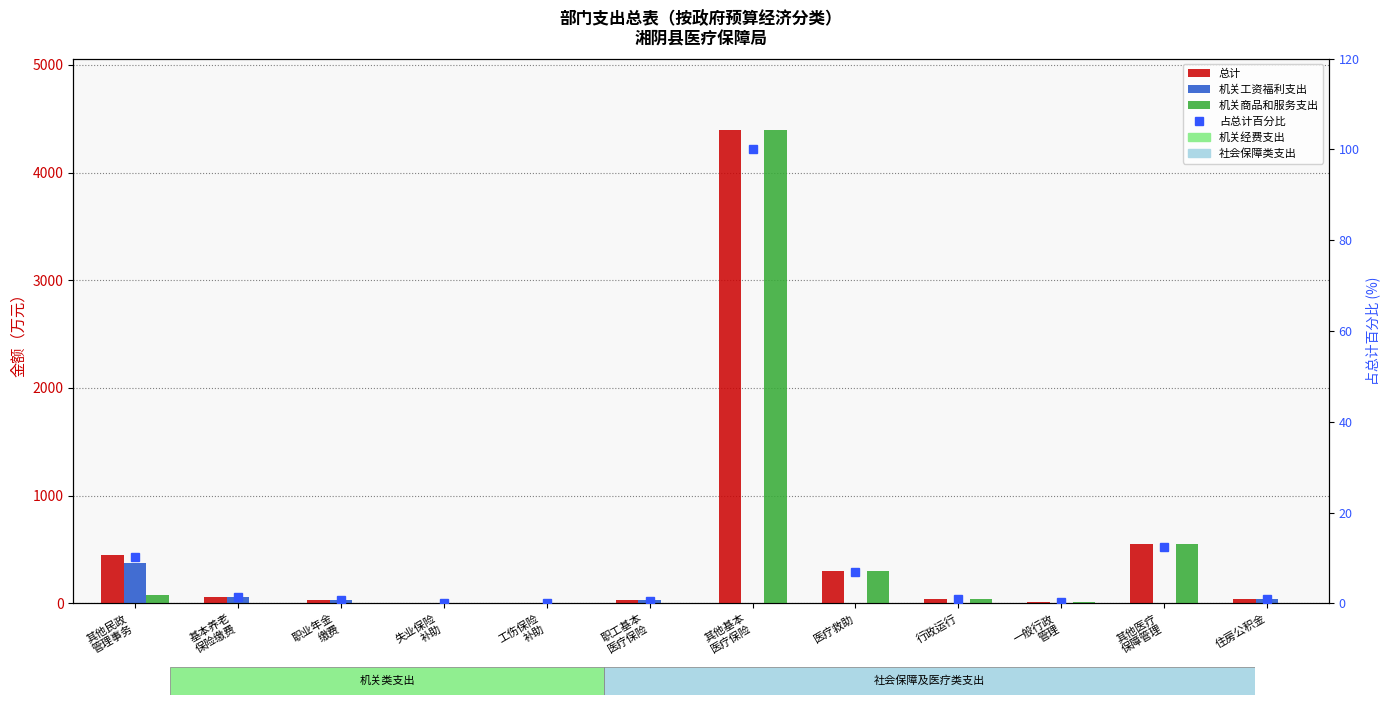

Rank the series by their maximum value, from lowest to highest.

占总计百分比, 机关工资福利支出, 总计, 机关商品和服务支出